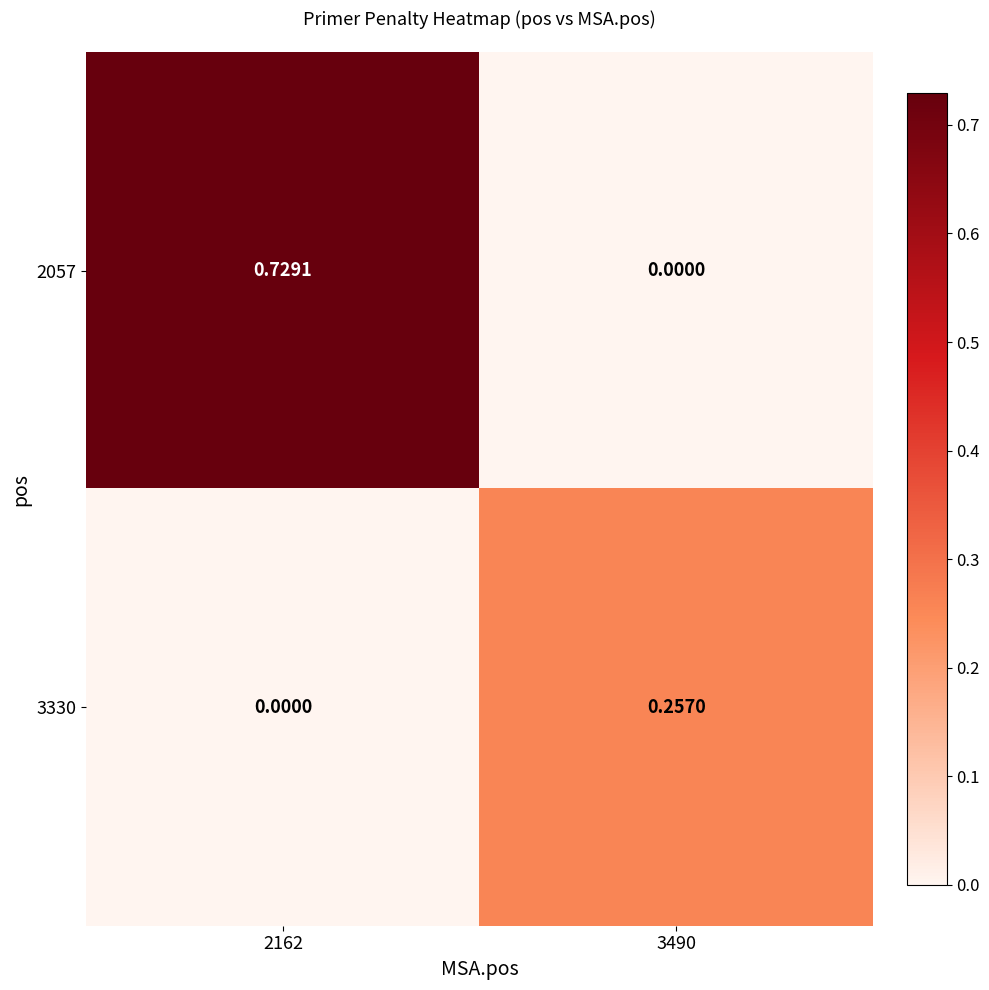

At which category is the sum across all series the highest?

2162